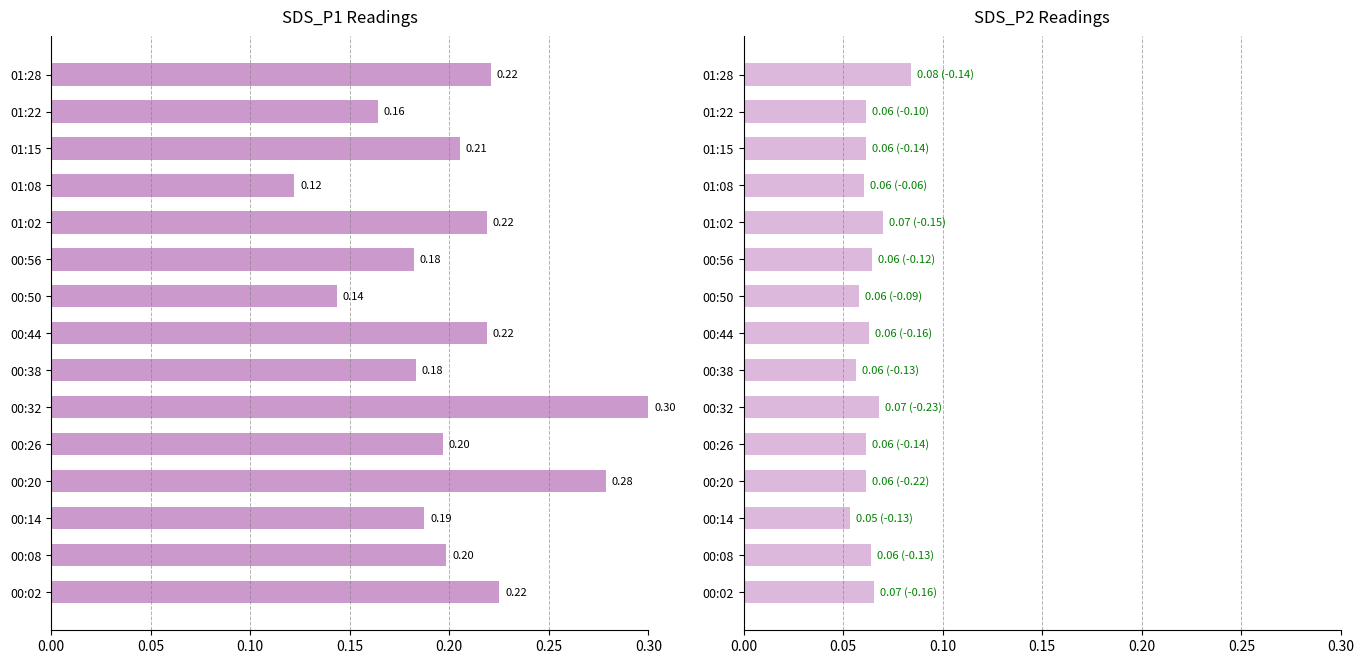

What is the approximate value of SDS_P2 at 00:38?

0.1